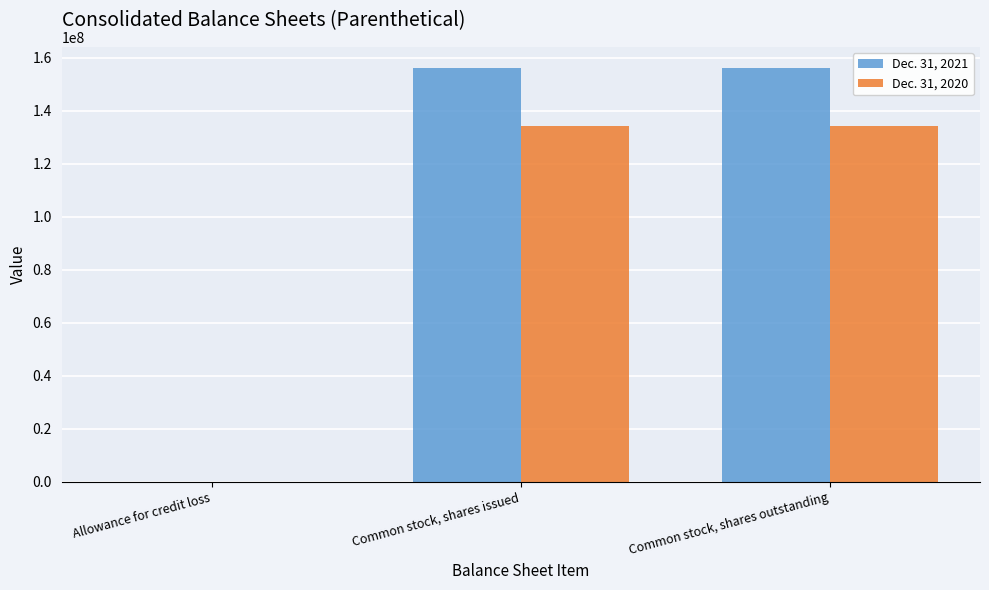

What is the greatest value displayed?

156262199